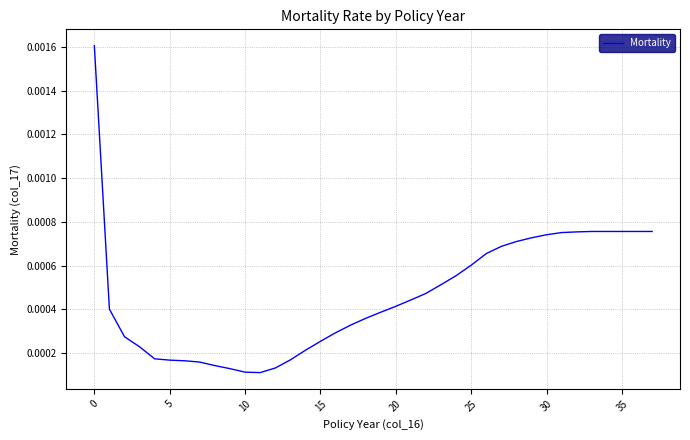

How many lines are shown in the chart?

1